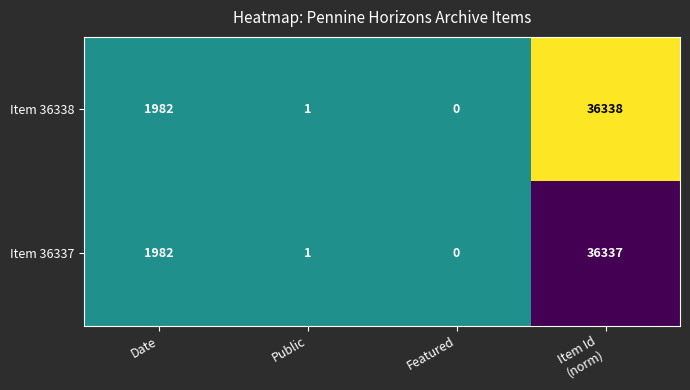

Reading left to right, transcribe all the data shown in this chart.

Item 36338: 1982	1	0	36338
Item 36337: 1982	1	0	36337